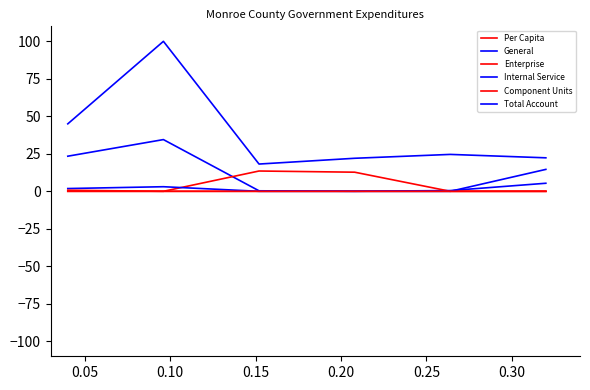

How many lines are shown in the chart?

6